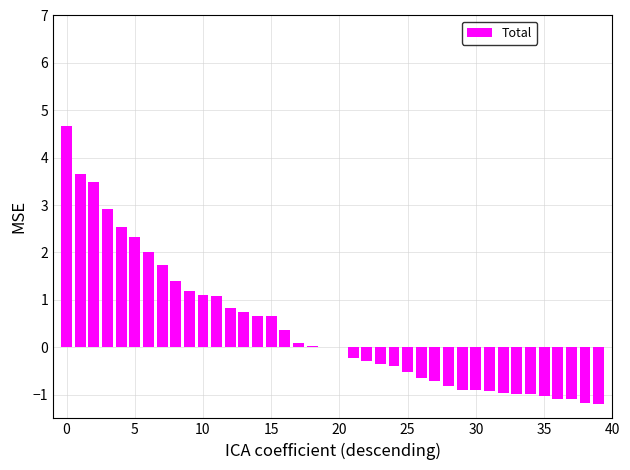

What is the maximum value shown in the chart?

4.7